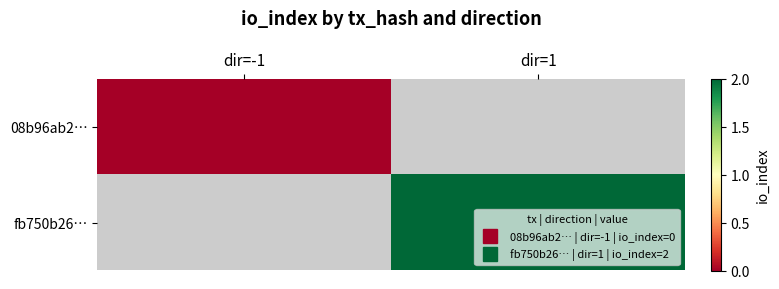

Which has a higher value, dir=-1 or dir=1?

dir=1